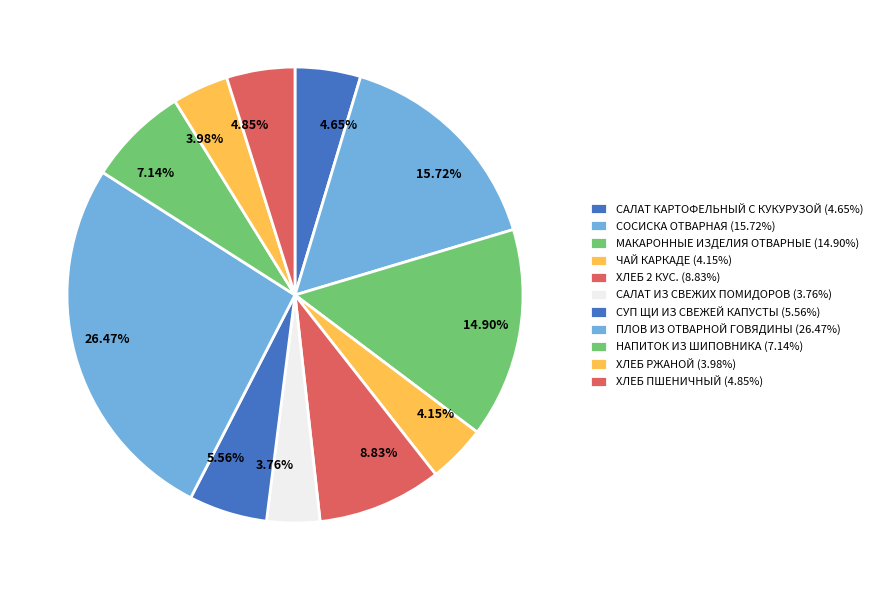

Count the number of slices in the pie.

11